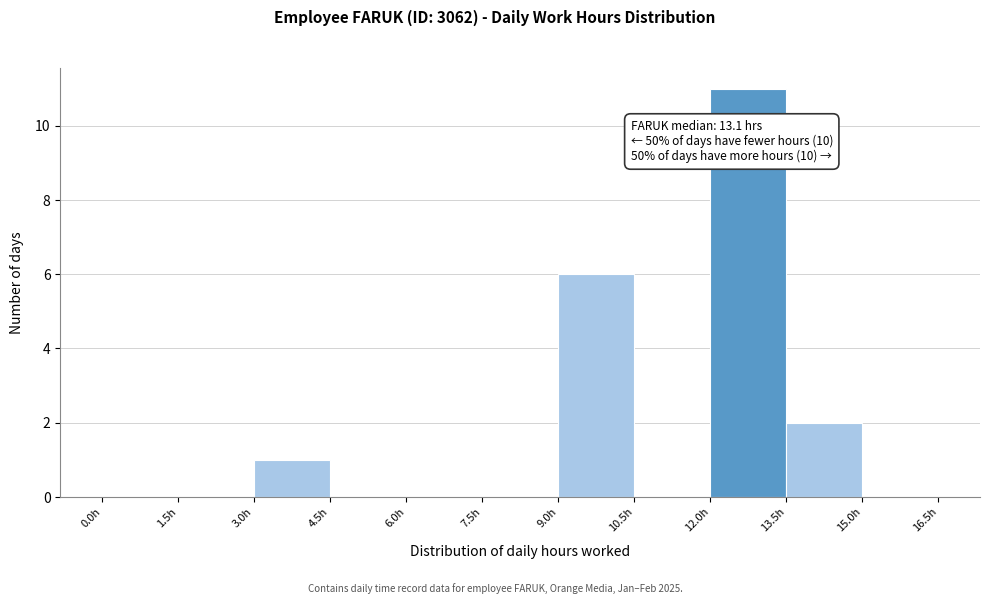

Over which range of the x-axis is the bar tallest?

12.0 to 13.5